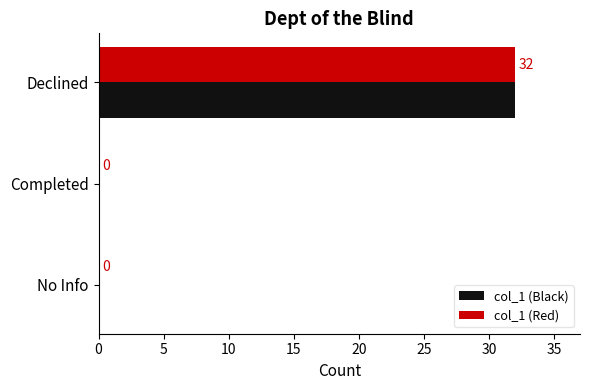

What is the average value of the col_1 (Red) series?

11